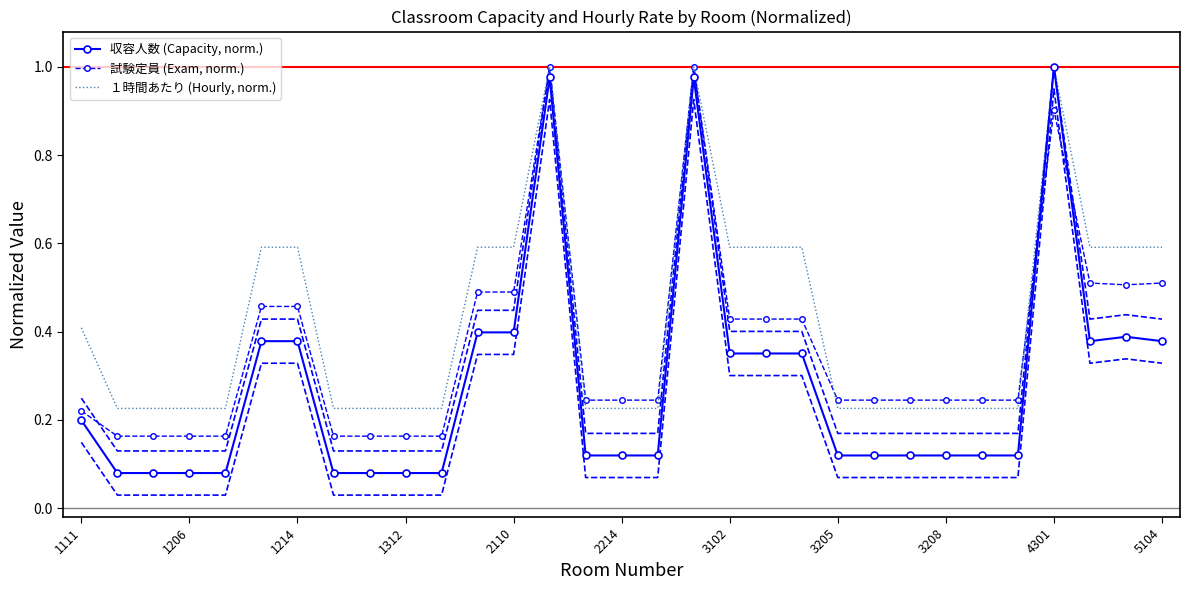

The １時間あたり (Hourly, norm.) series shows 1.0 at 4301. True or false?

True